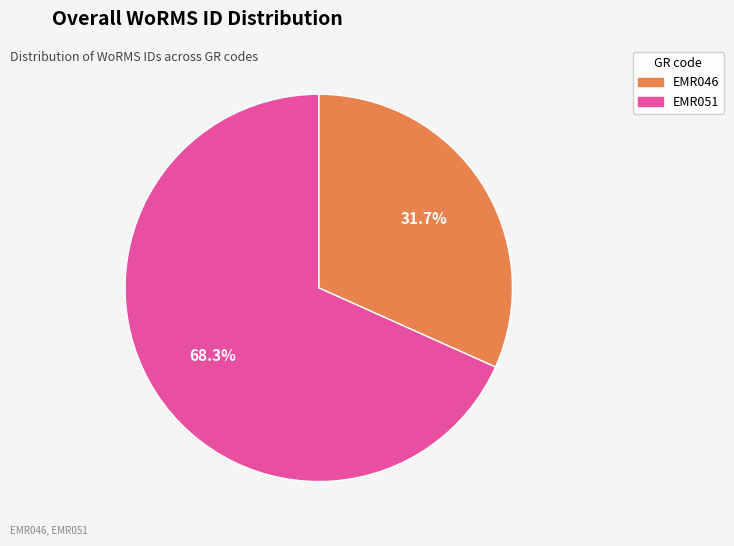

The EMR051 slice represents 68% of the pie. True or false?

True